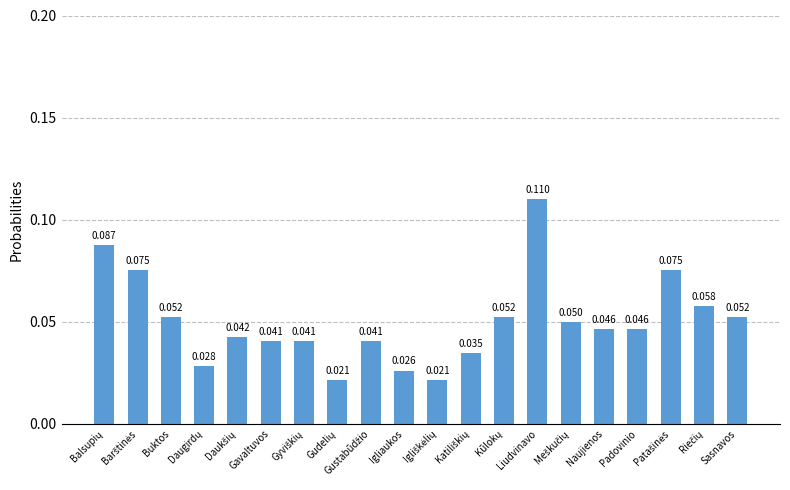

The value at Buktos is 0.0. True or false?

False